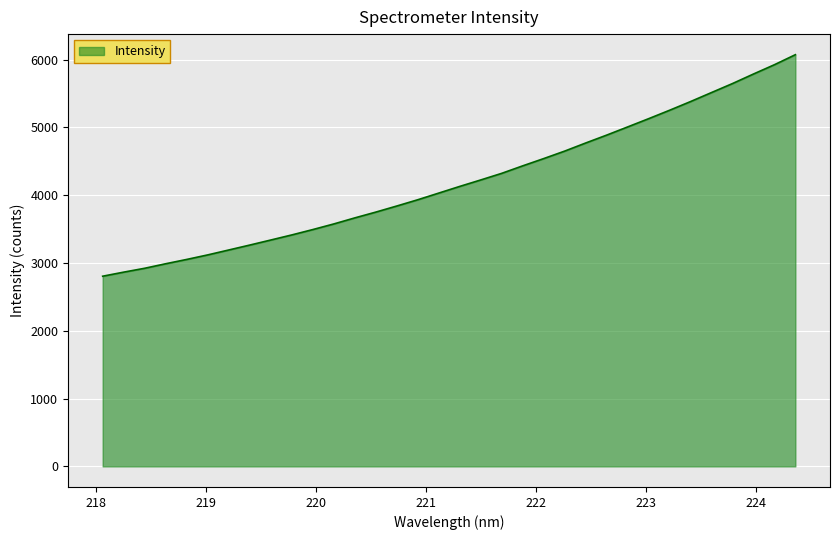

What is the minimum value shown in the chart?

2804.5